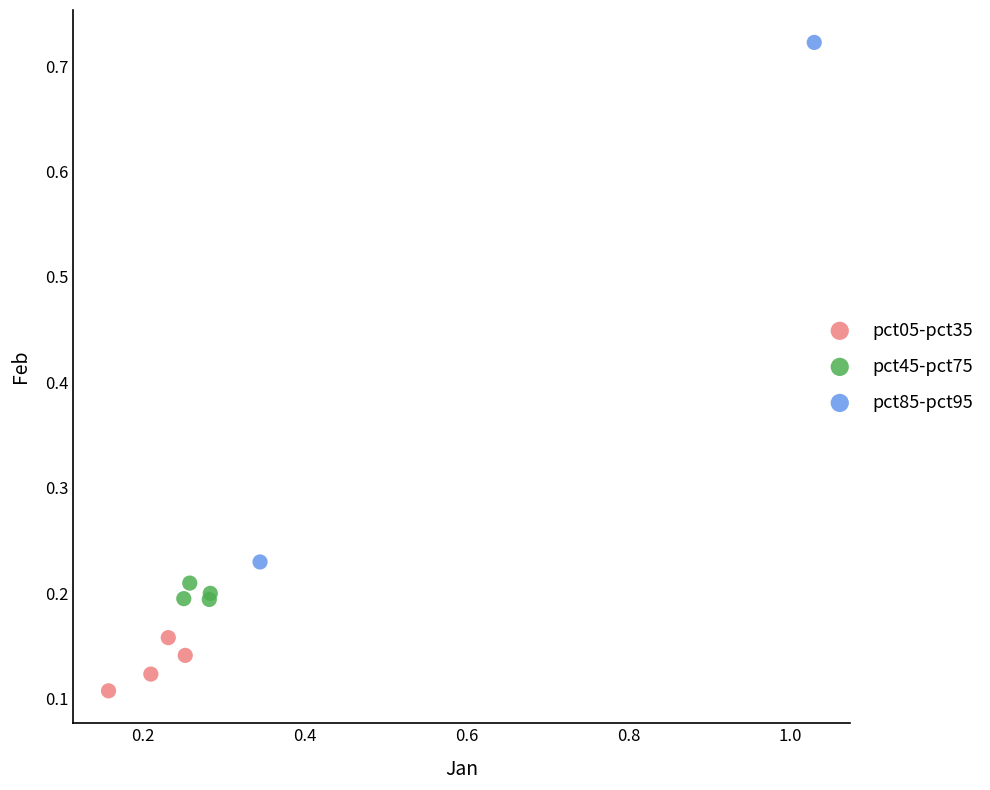

Which series contains the lowest Y value?

pct05-pct35